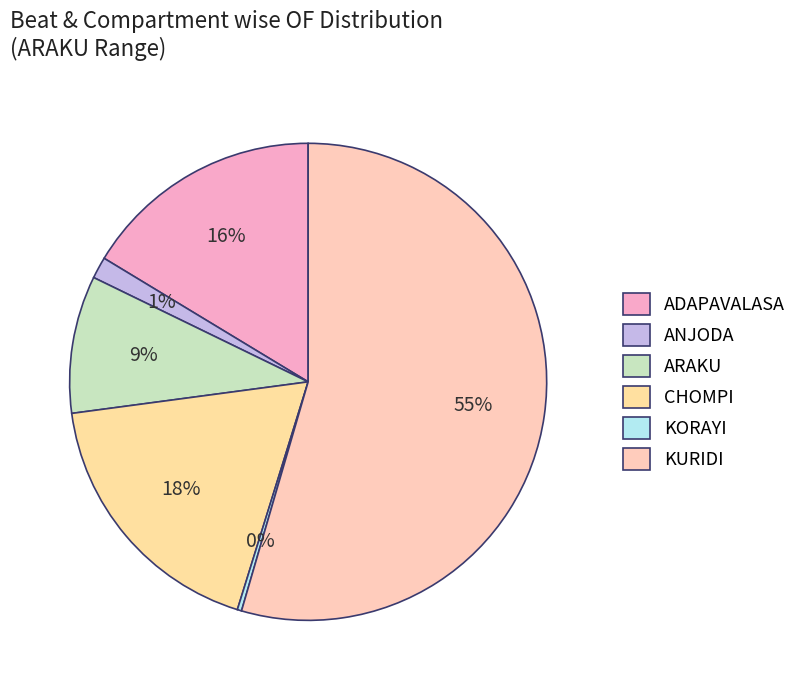

What is the change in value from ADAPAVALASA to ARAKU?

-114.5